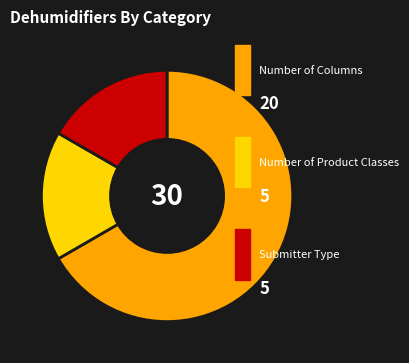

Does any single category account for the majority?

Yes